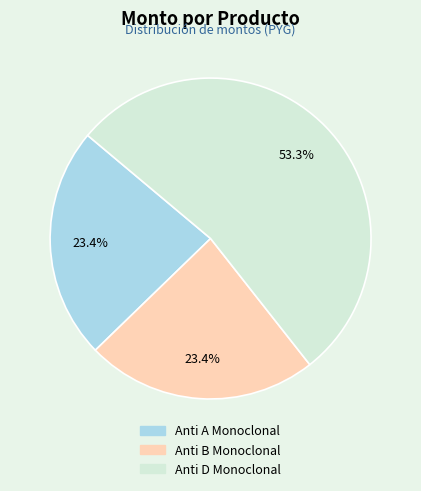

Which category has the biggest portion of the pie?

Anti D Monoclonal